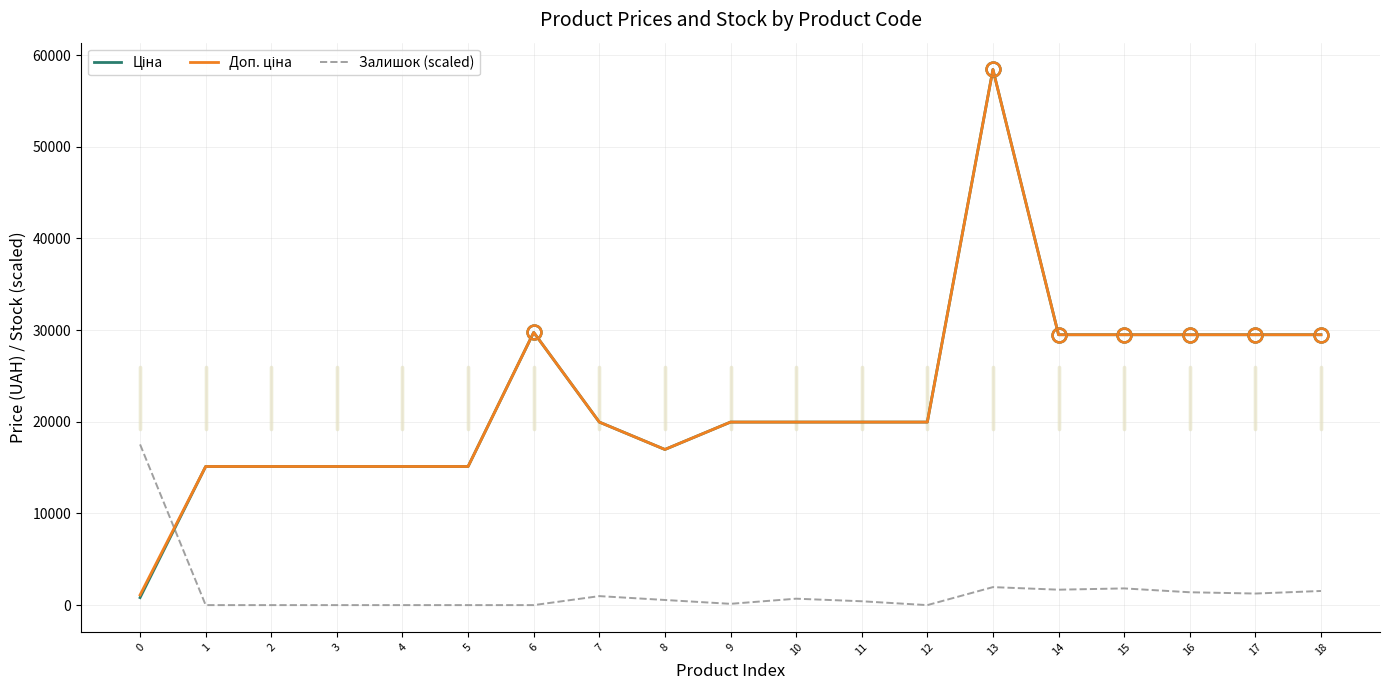

At which category is the sum across all series the highest?

13